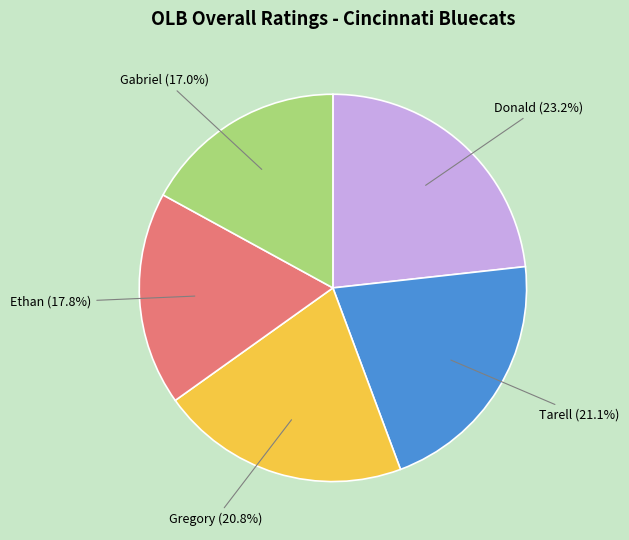

How many slices are in this pie chart?

5